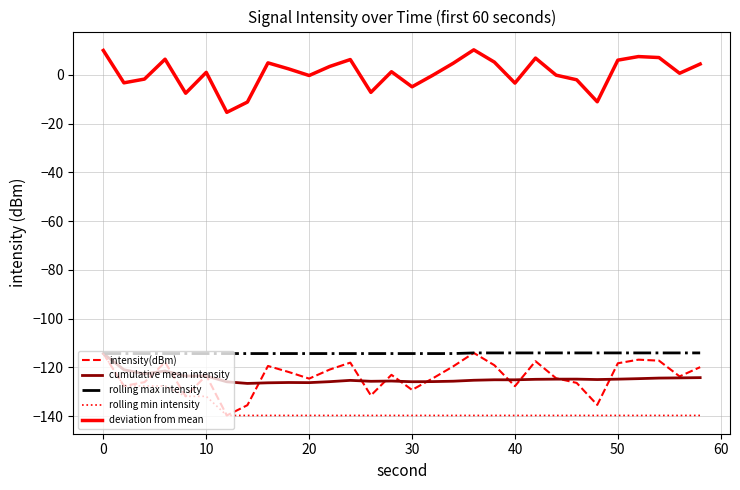

True or false: cumulative mean intensity and deviation from mean cross at least once.

False